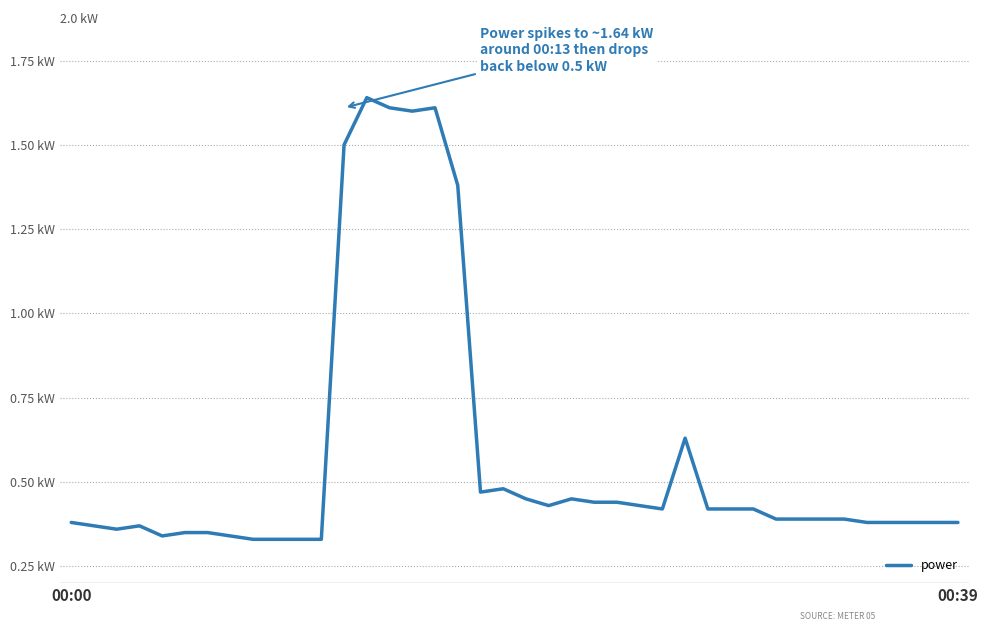

True or false: the data has more than 0 interior local peaks.

True